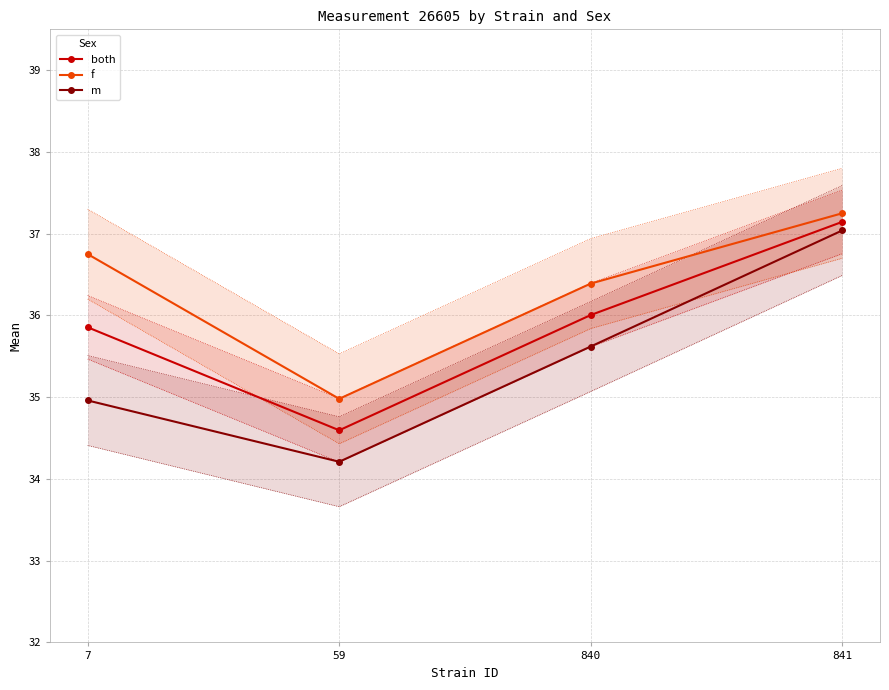

What are all the series names shown in the legend?

both, f, m